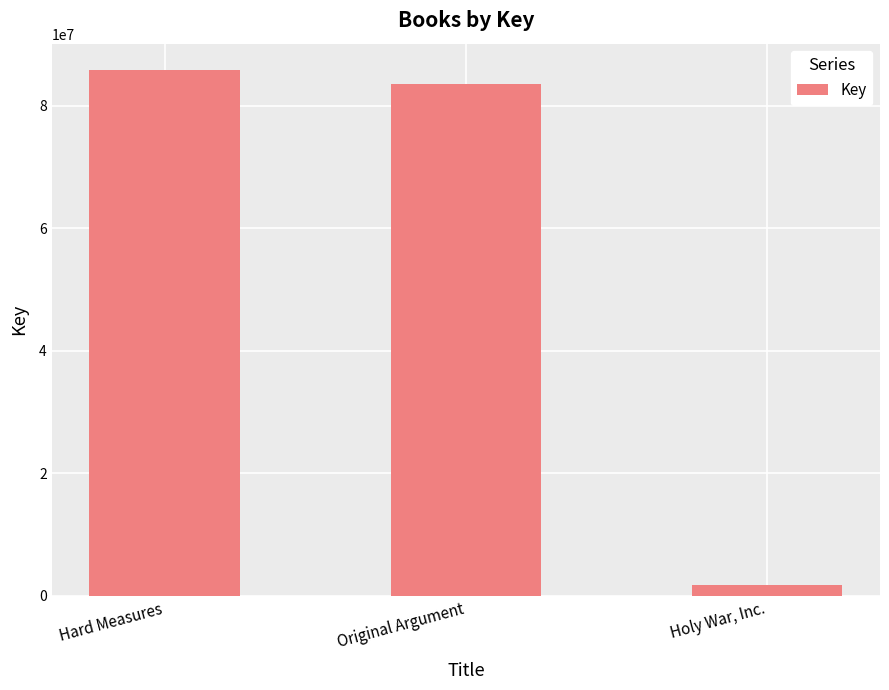

The value at Hard Measures is 50162216. True or false?

False